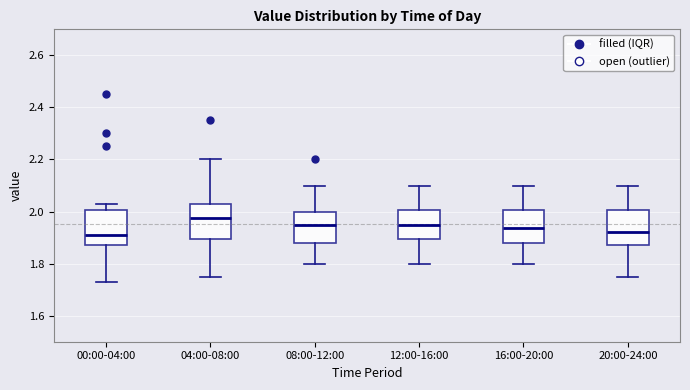

Where does the median line of the box for 20:00-24:00 sit on the y-axis? The values are not printed on the chart, so give them approximately, as read against the axis.

1.92